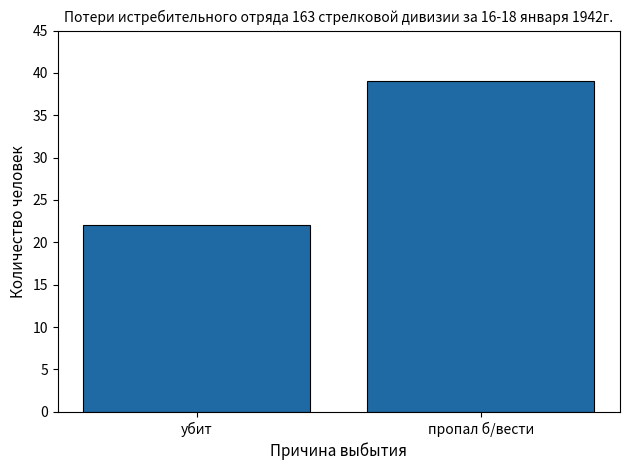

What is the label of the 1st bar from the left?

убит